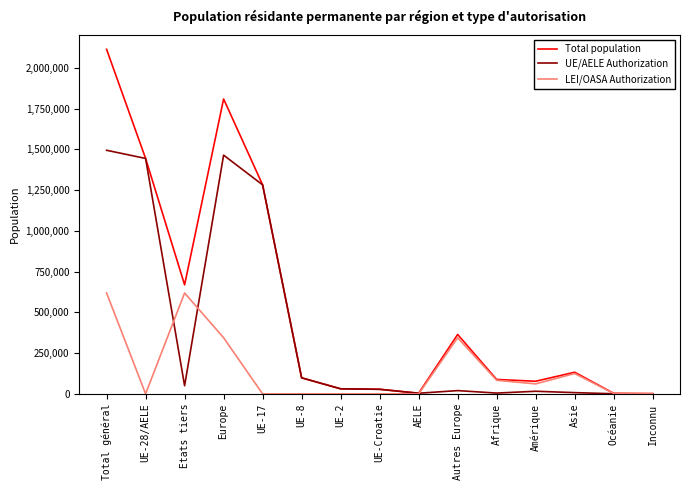

Which series has the largest total across all categories?

Total population